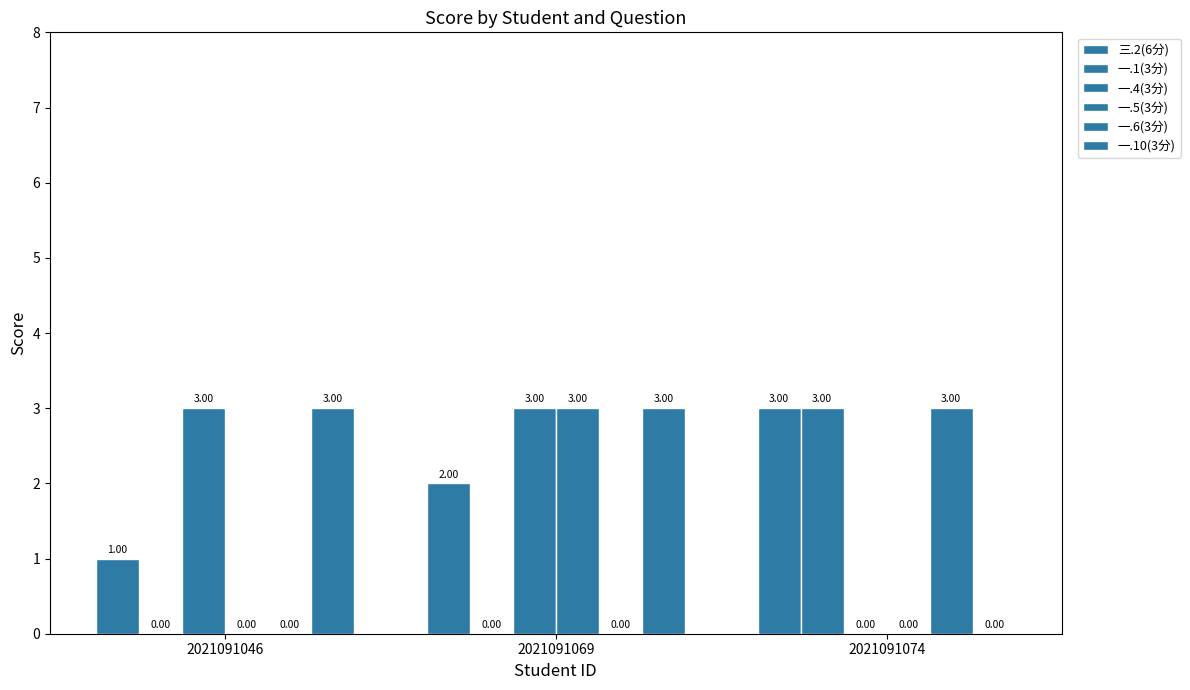

Which category has the lowest value in the 一.10(3分) series?

2021091074